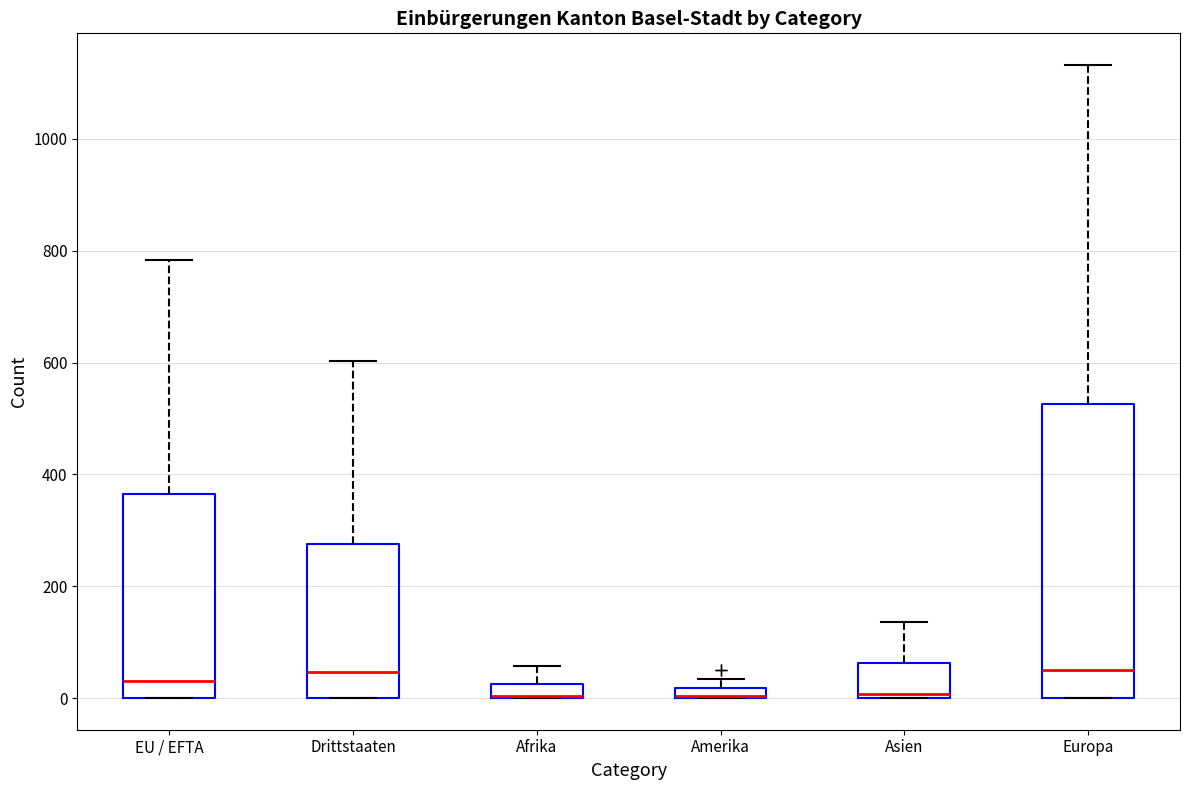

Where is the upper edge of the box for Afrika on the y-axis? The values are not printed on the chart, so give them approximately, as read against the axis.

20